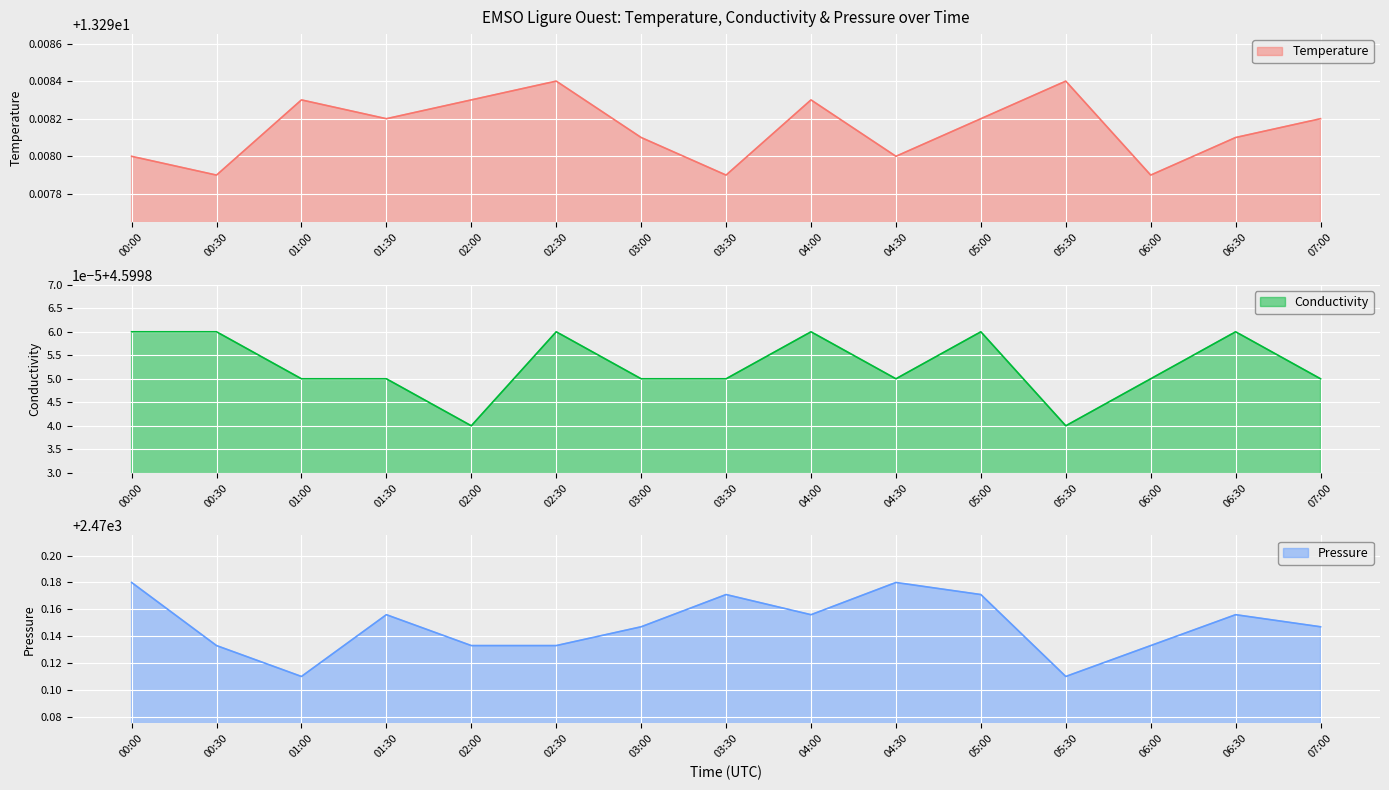

What is the label of the 4th point from the right?

05:30